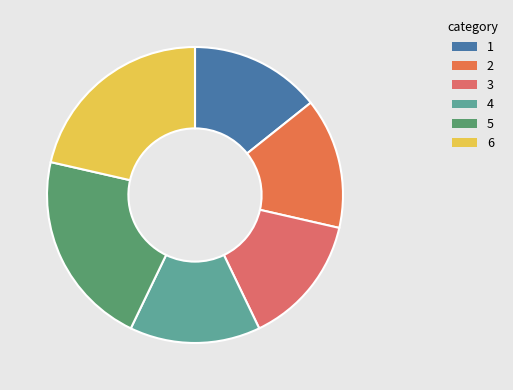

How many slices are in this pie chart?

6